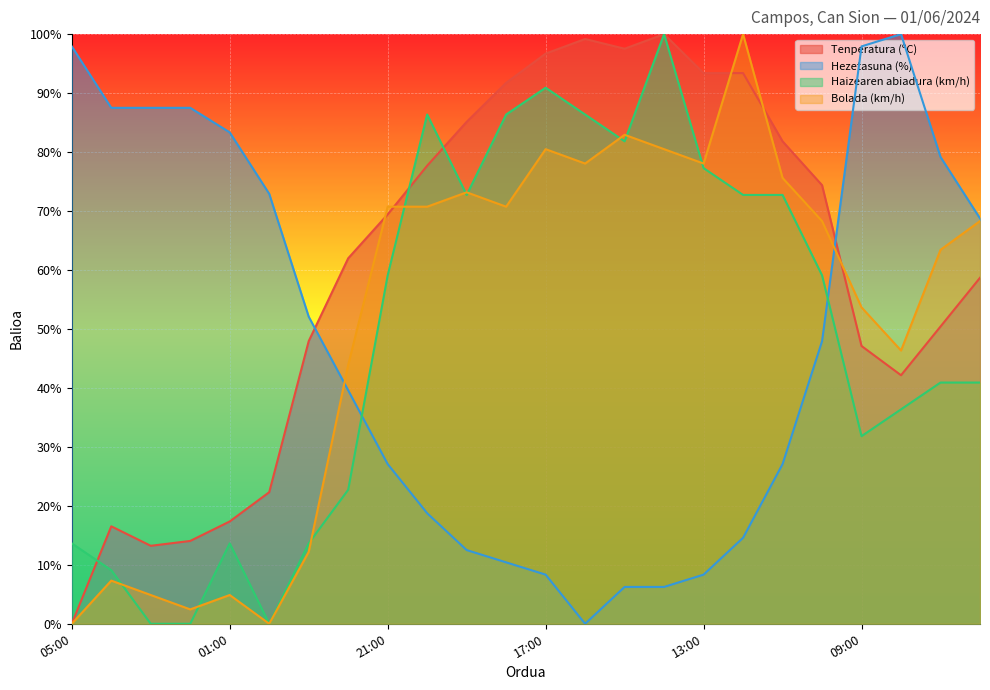

At how many categories does at least one series exceed 13?

24